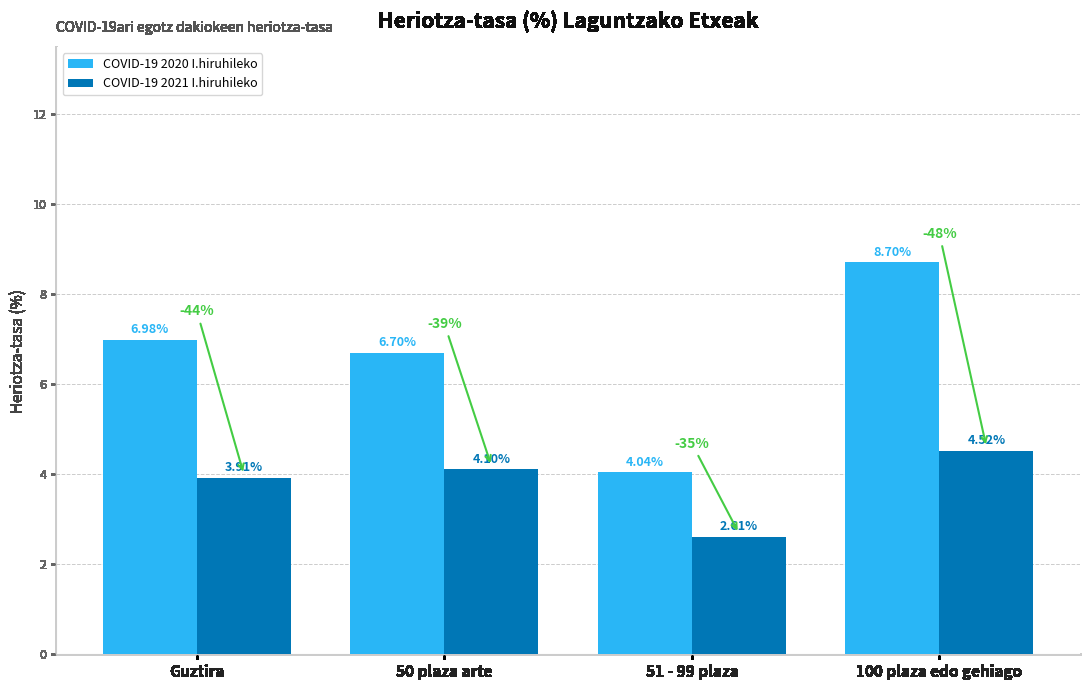

What is the value of the COVID-19 2021 I.hiruhileko bar at the 1st from the left?

3.9